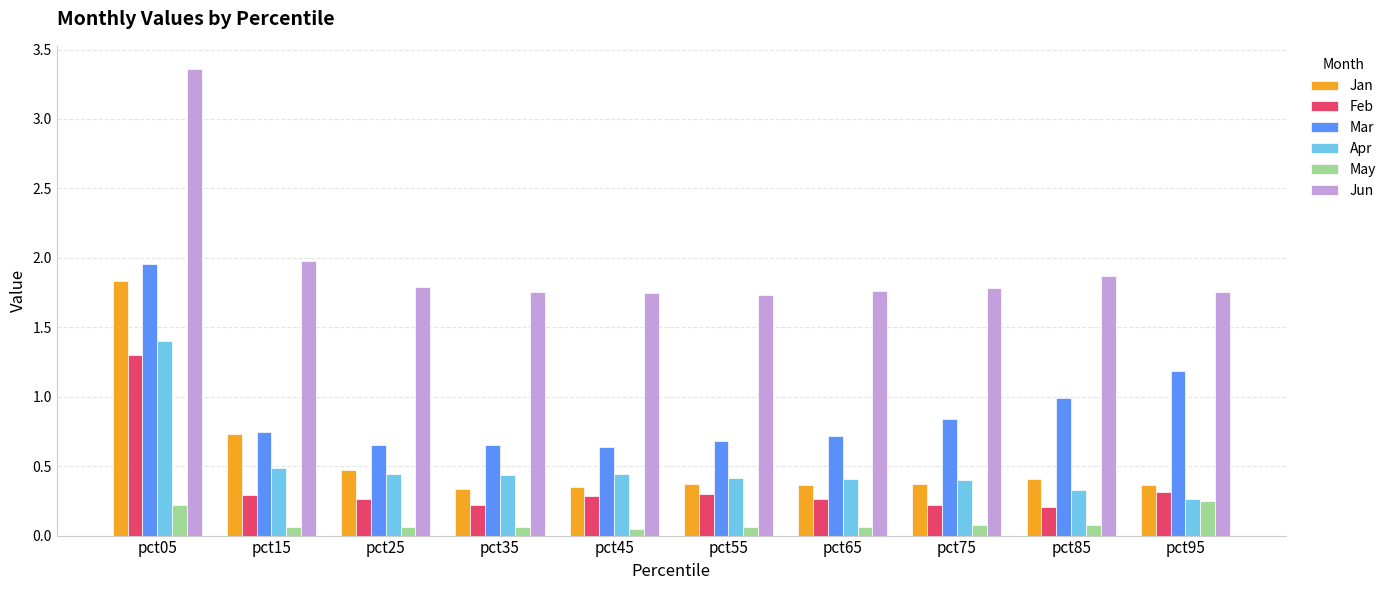

What is the total value across all series at pct95?

4.1